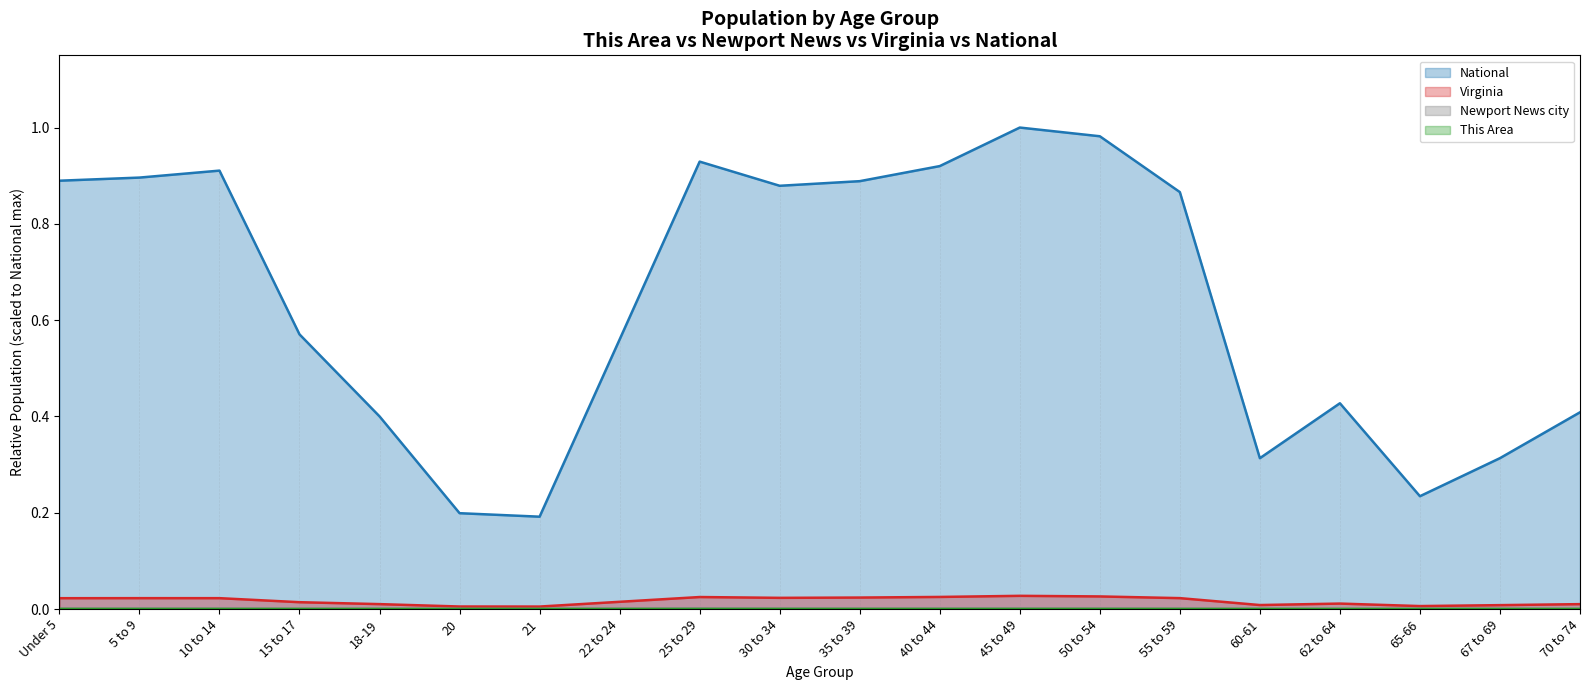

At which category does Newport News city reach its first local peak?

25 to 29